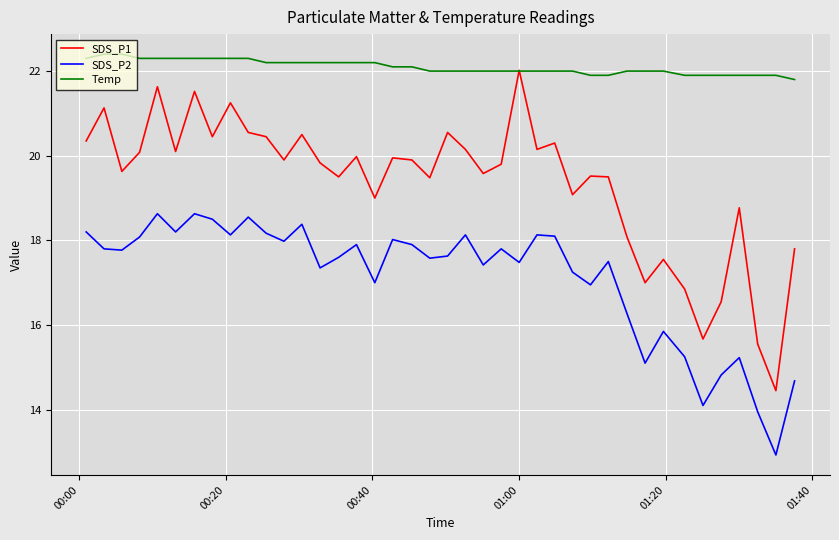

Which series has the widest spread of values?

SDS_P1